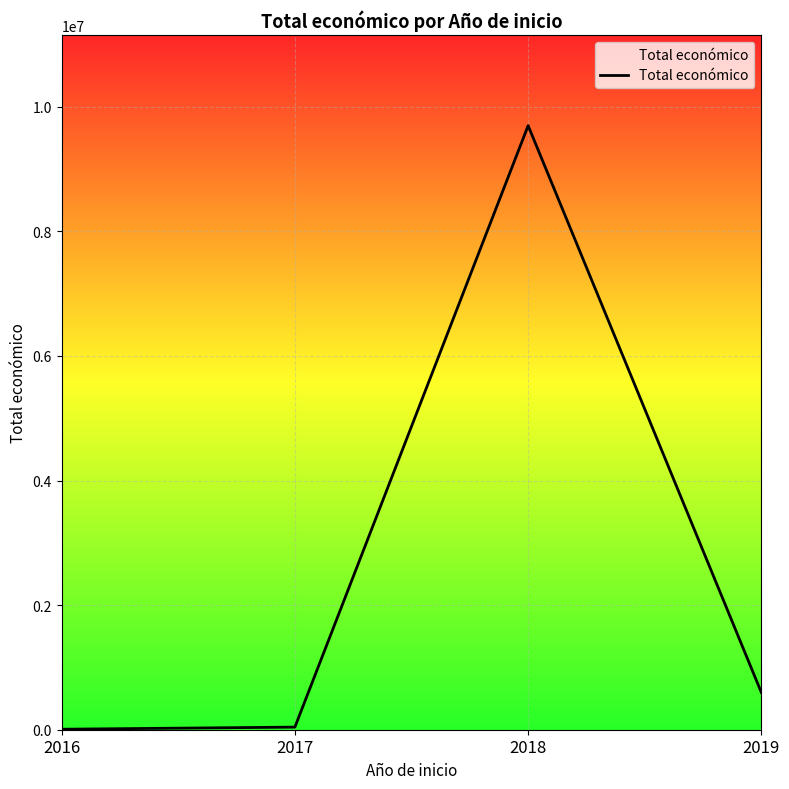

Which label corresponds to the largest value in the chart?

2018